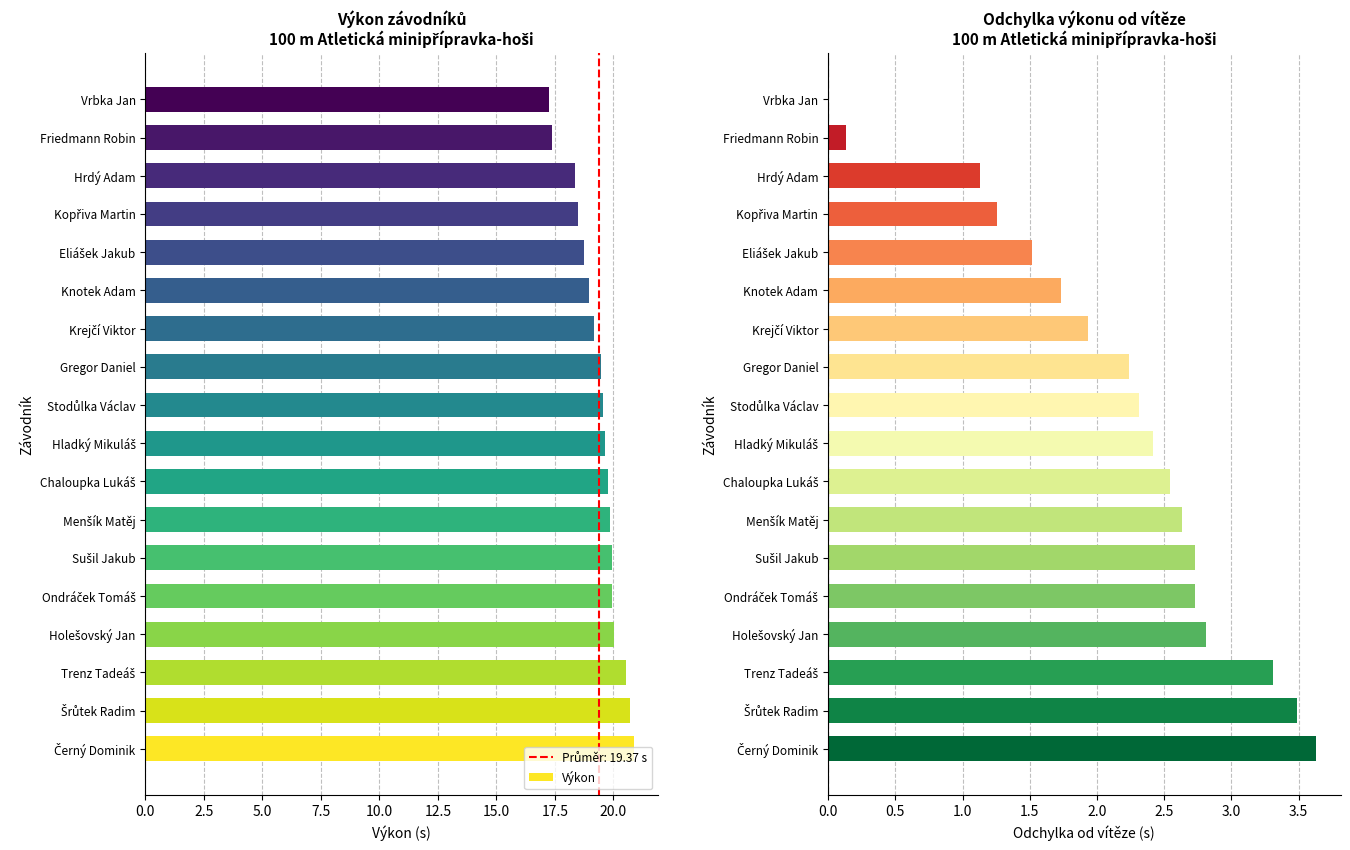

What is the sum of all Odchylka od vítěze values?

38.5